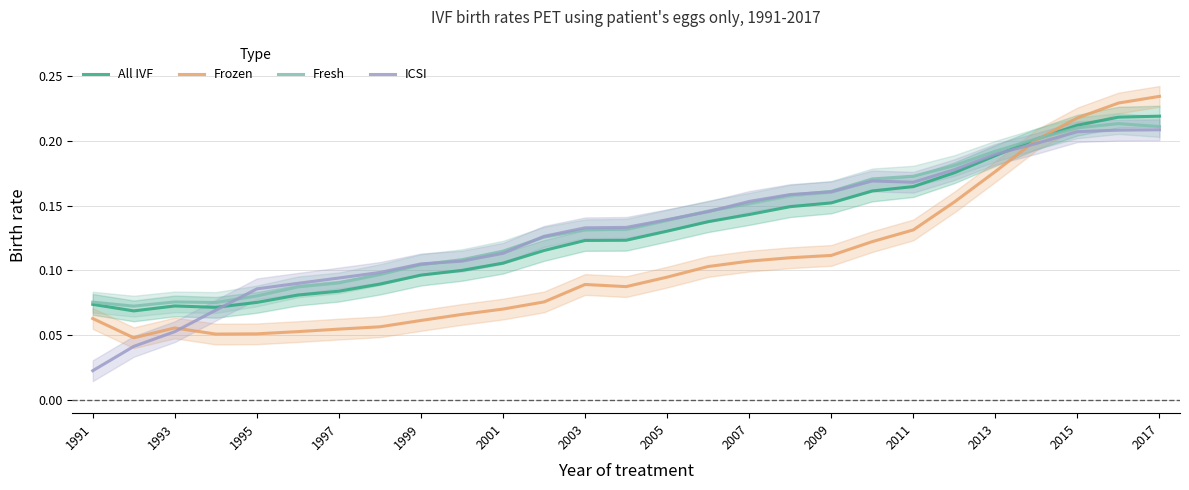

Is the value of All IVF at 2011 greater than the value of Frozen at 1997?

Yes